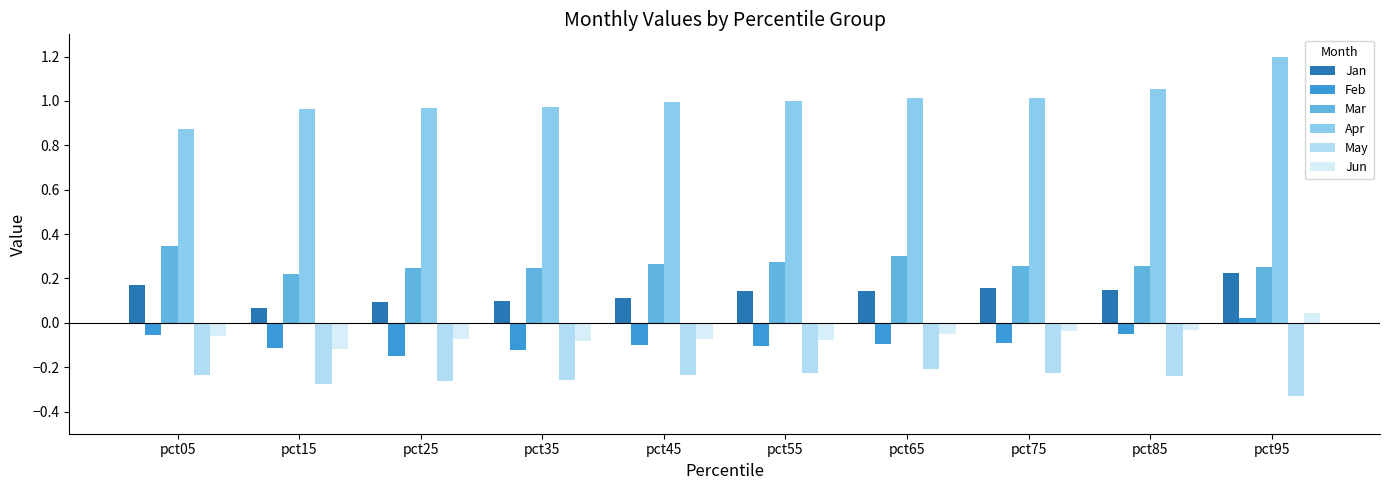

Does the chart contain any negative values?

Yes